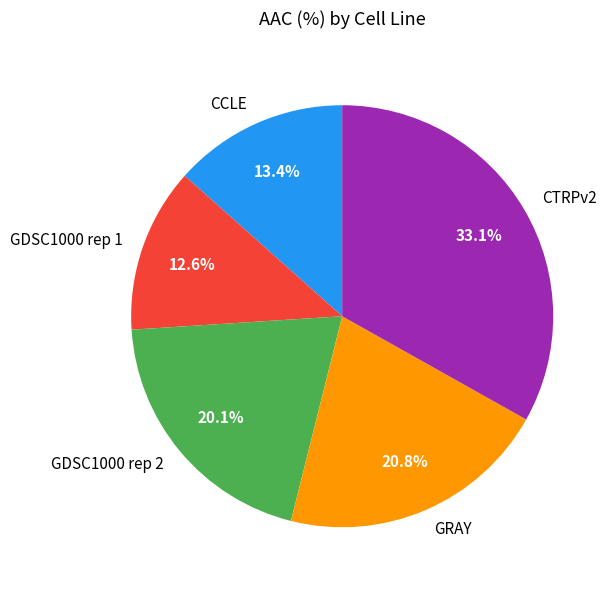

Is the sum of GDSC1000 rep 2 and CCLE greater than half?

No